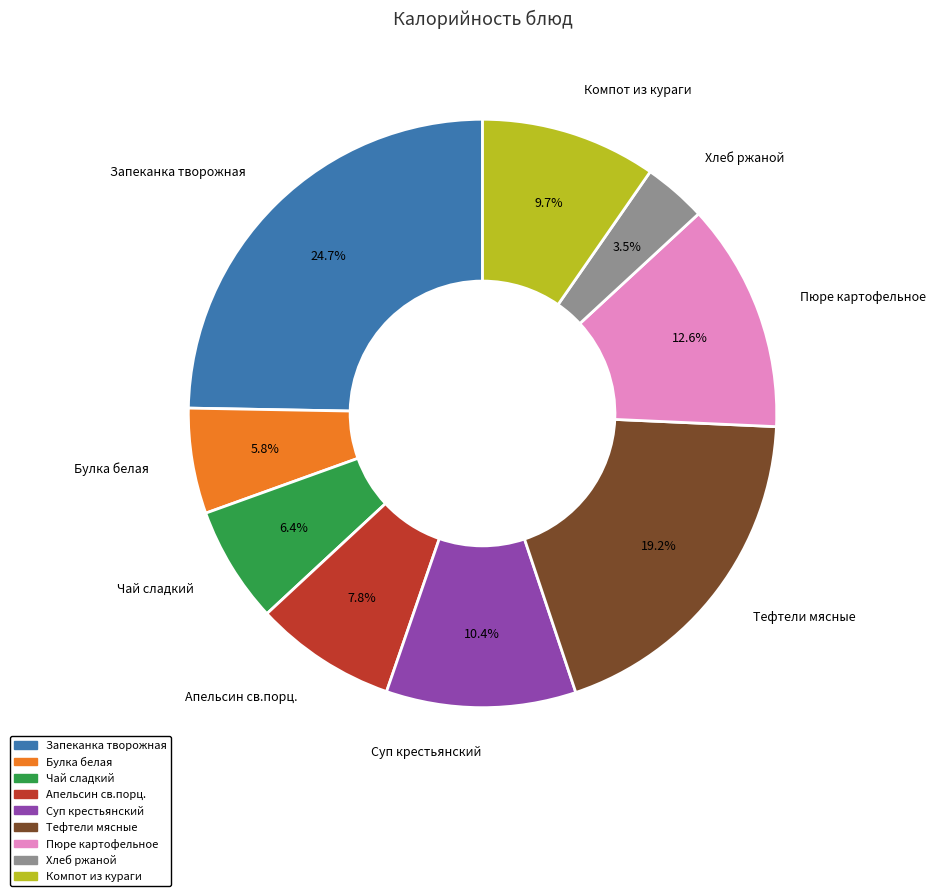

Approximately how many times larger is the value at Тефтели мясные compared to Булка белая?

3.3